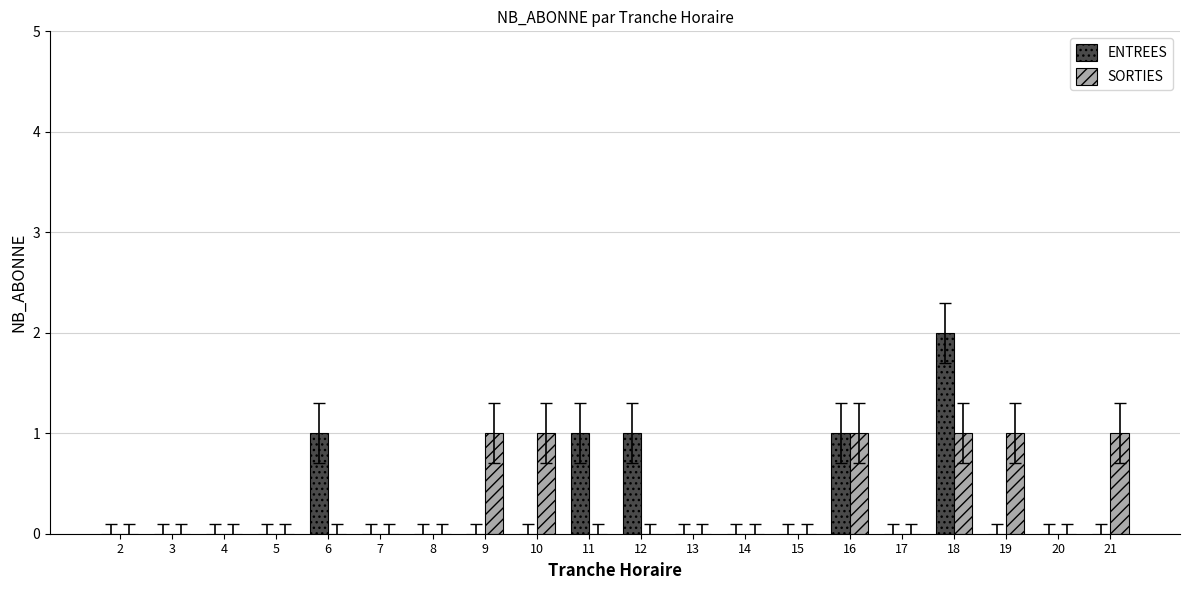

What is the difference between the ENTREES values at 18 and 6?

1